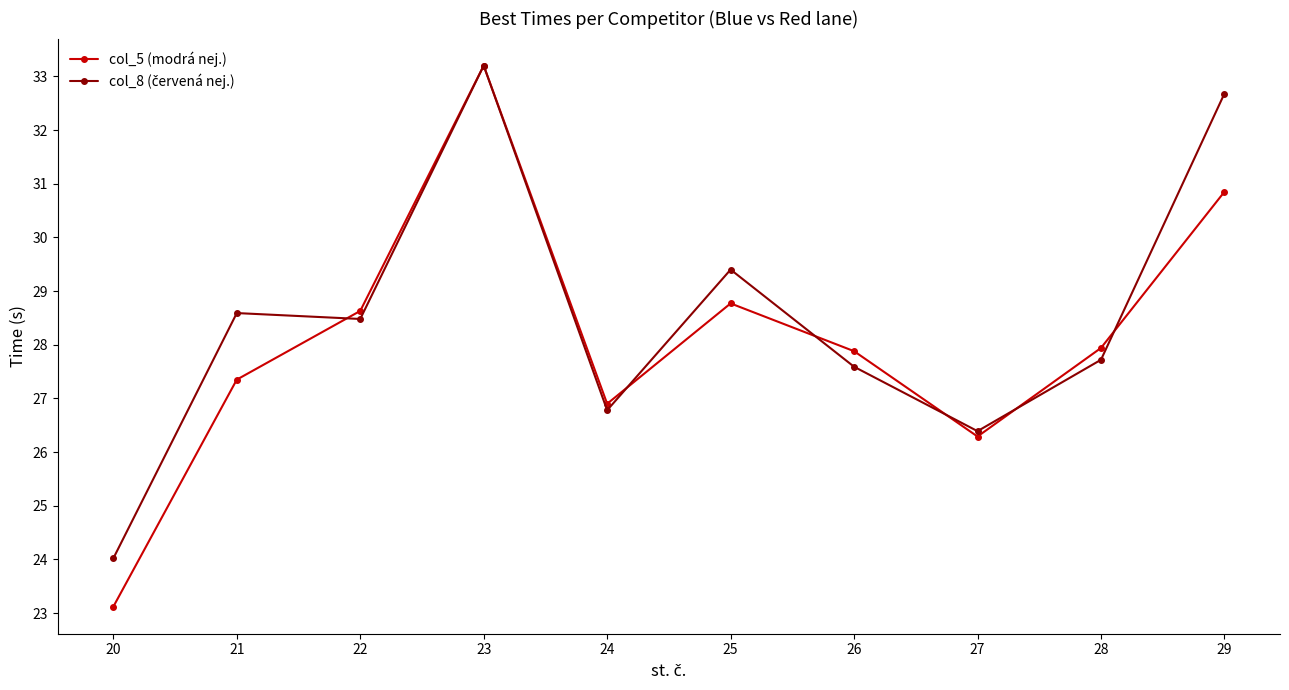

How many interior local valleys does the col_5 (modrá nej.) series have?

2